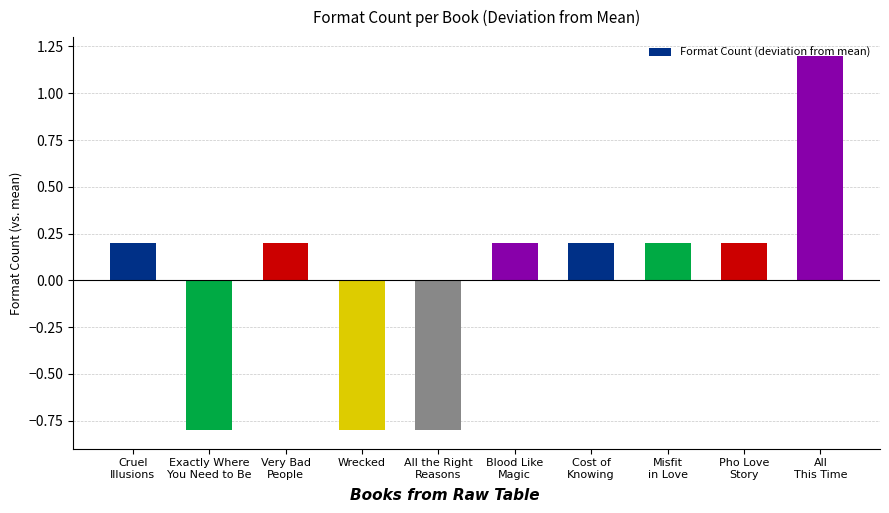

Is it true that the value at Pho Love
Story is 0.2?

True